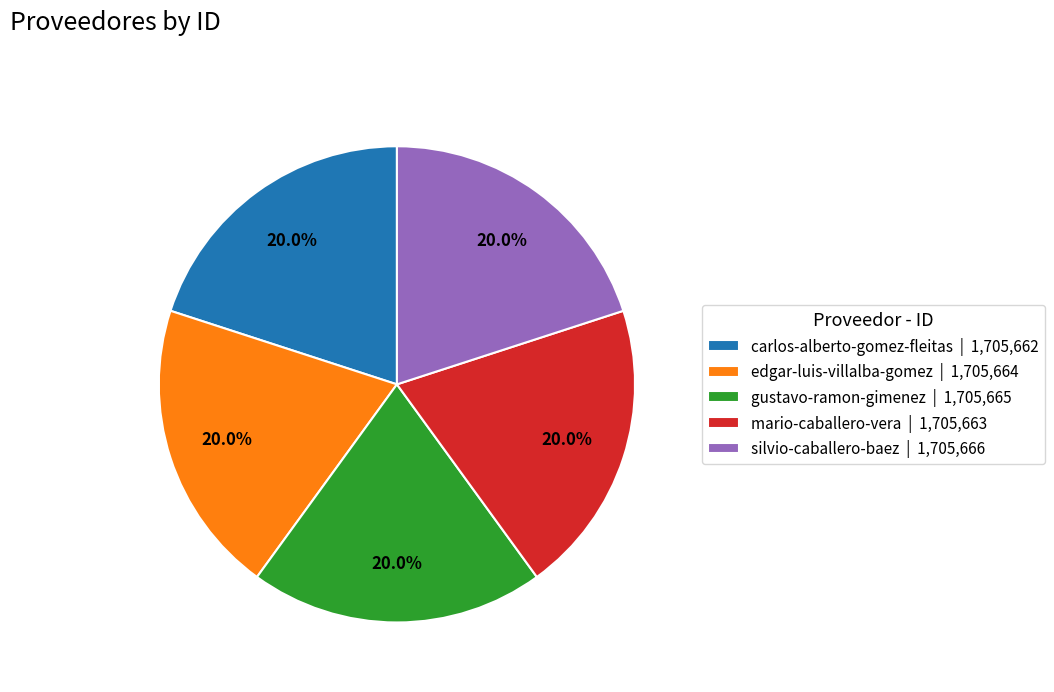

What percentage do mario-caballero-vera and gustavo-ramon-gimenez together represent?

40.0%